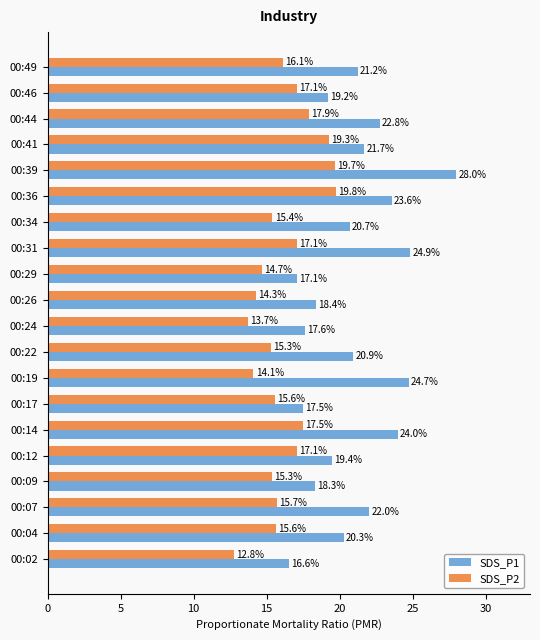

True or false: SDS_P1 has a value of 20.7 at 00:34.

True